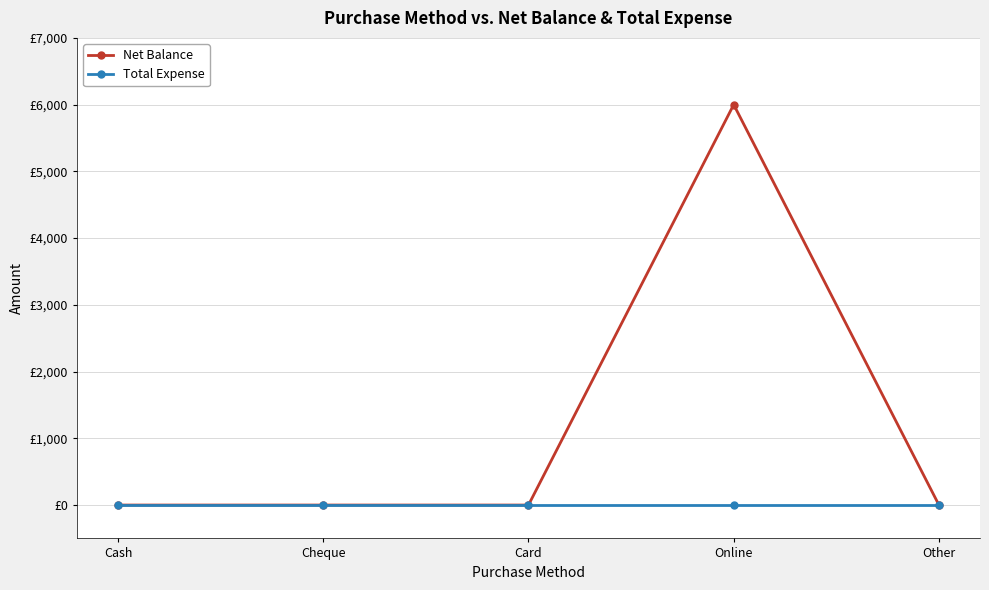

Does the chart have visible grid lines?

Yes